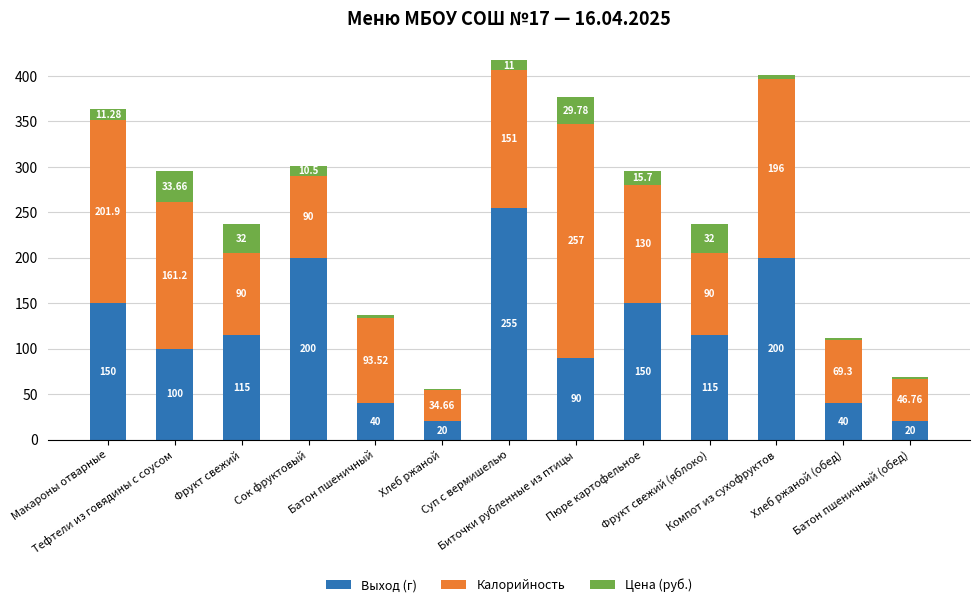

What is the label of the 2nd bar from the left?

Тефтели из говядины с соусом